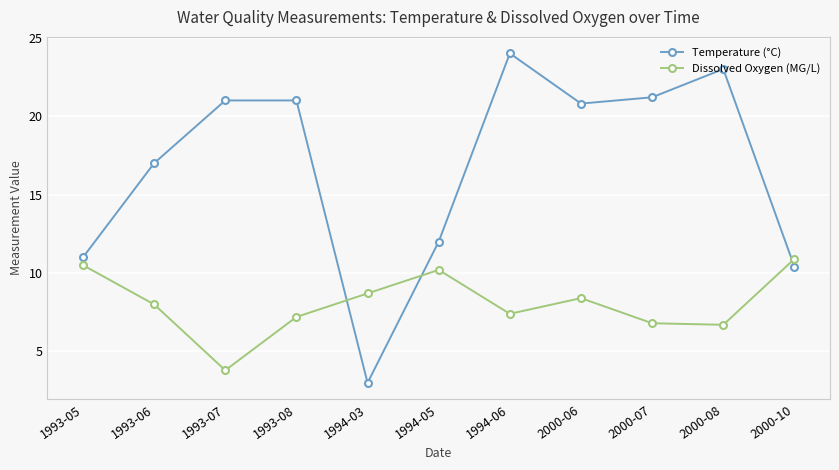

Read the Dissolved Oxygen (MG/L) value at 1993-08.

7.2